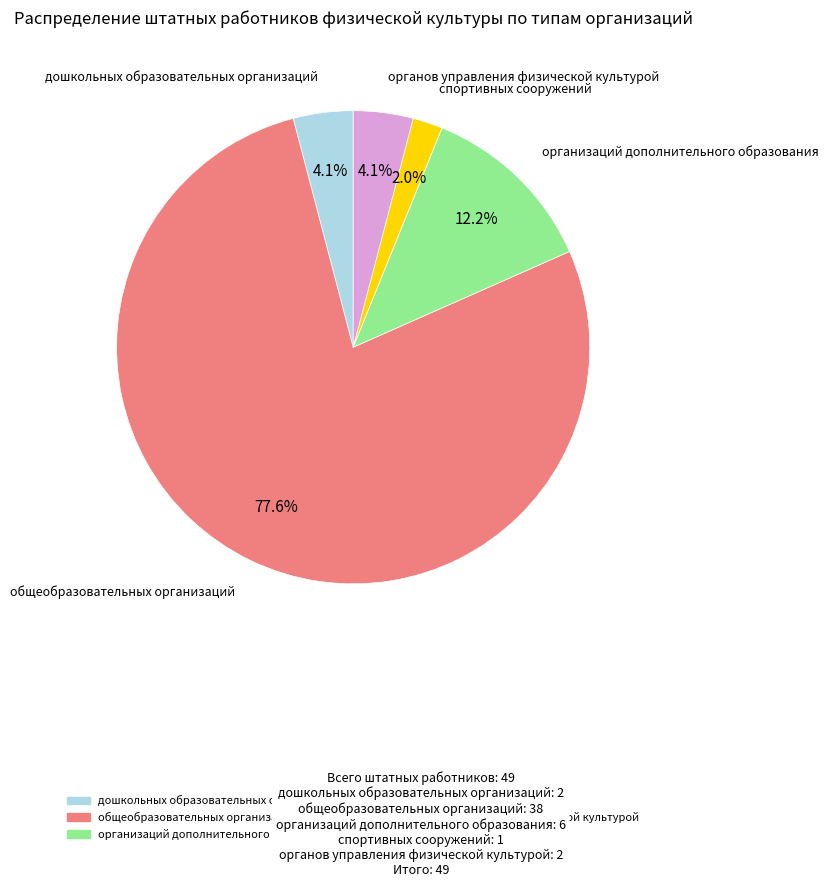

True or false: спортивных сооружений accounts for 7% of the total.

False